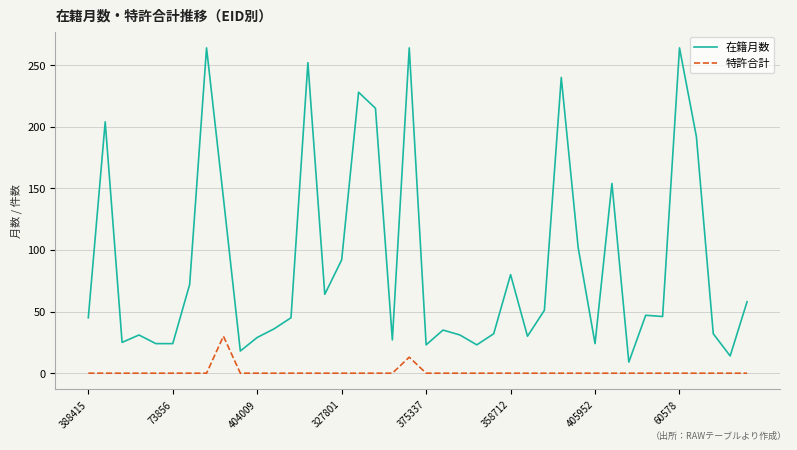

Which series has the largest range (max minus min)?

在籍月数